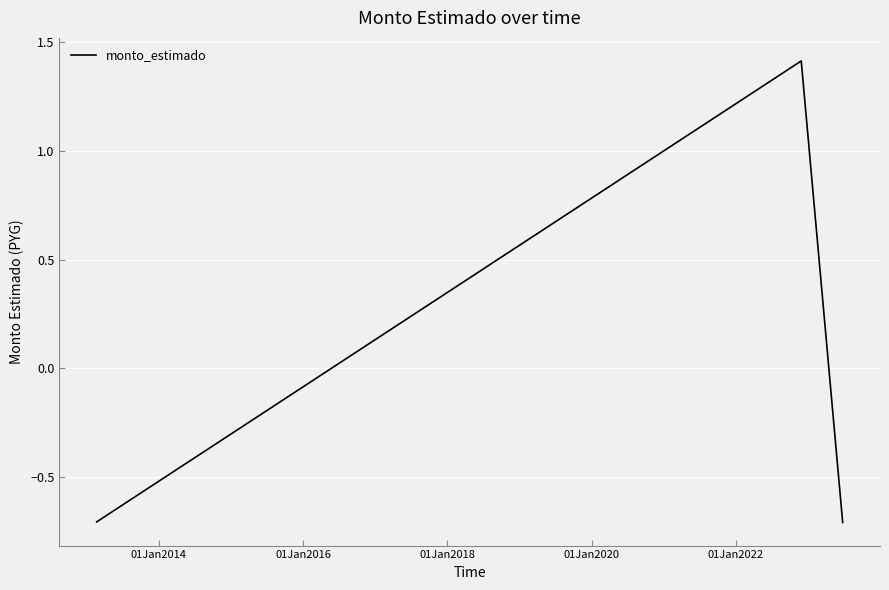

What is the difference between the maximum and second lowest values?

2.1